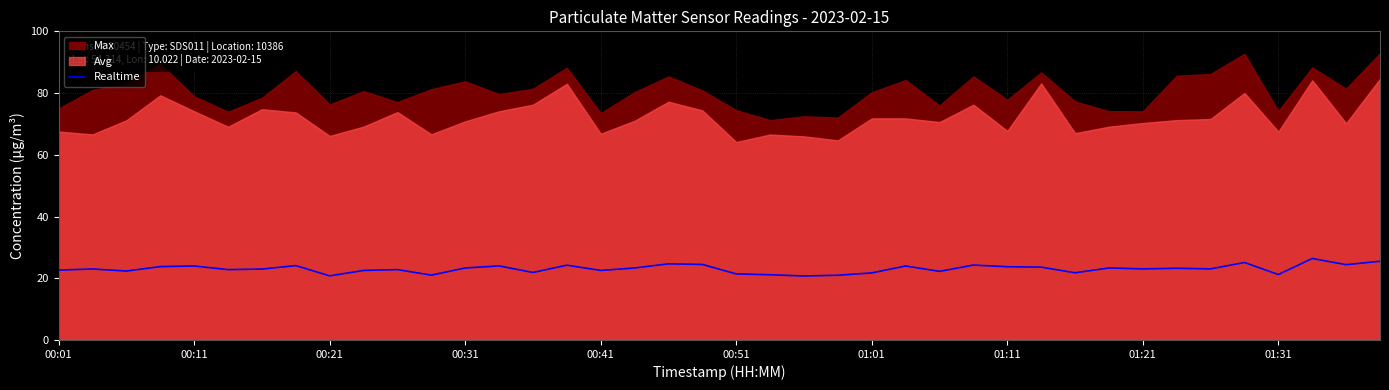

What is the change in value from 19 to 21?

-3.3